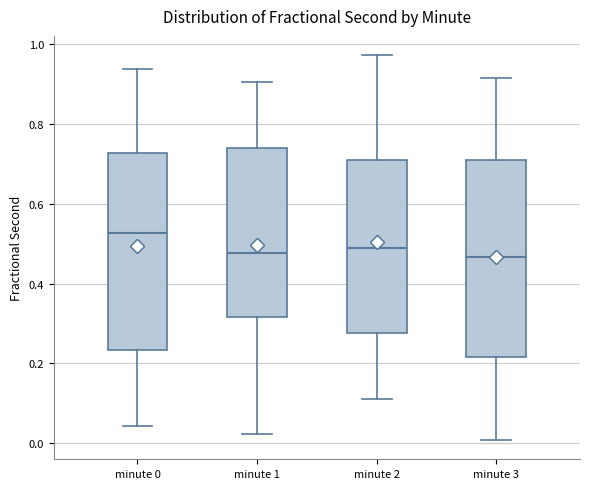

Reading left to right, transcribe this box plot: for each box, give where its median line is, the range the box spans, and where its two whiskers end, as read against the y-axis. The values are not printed on the chart, so give them approximately, as read against the axis.

minute 0: median 0.52, box 0.24 to 0.72, whiskers 0.04 to 0.94
minute 1: median 0.48, box 0.32 to 0.74, whiskers 0.02 to 0.90
minute 2: median 0.48, box 0.28 to 0.72, whiskers 0.12 to 0.98
minute 3: median 0.46, box 0.22 to 0.72, whiskers 0.00 to 0.92